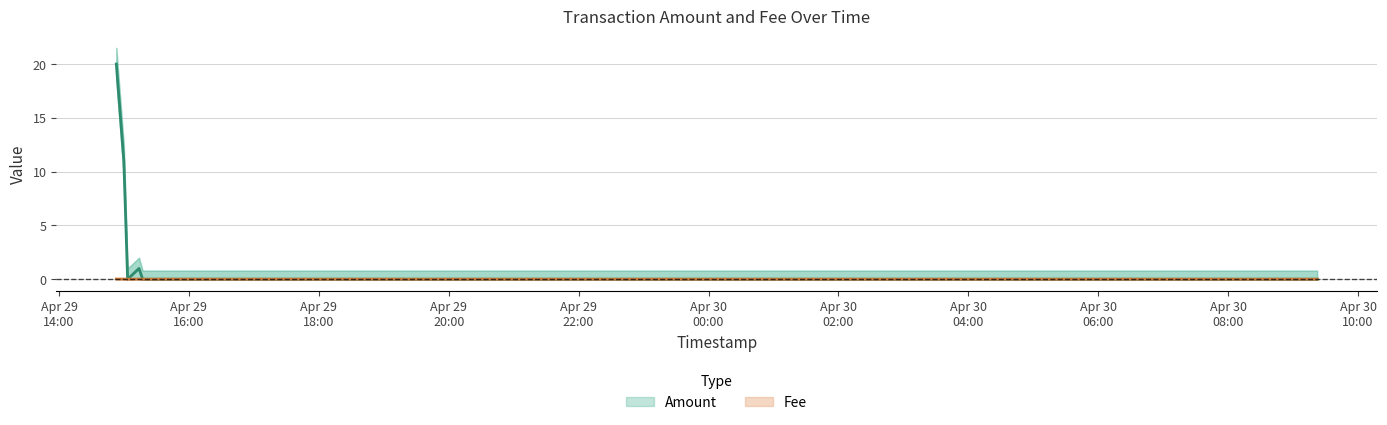

At 2022-04-30 09:22:11, list the series in order from smallest to largest.

Amount, Amount_lower, Fee, Fee_lower, Fee_upper, Amount_upper